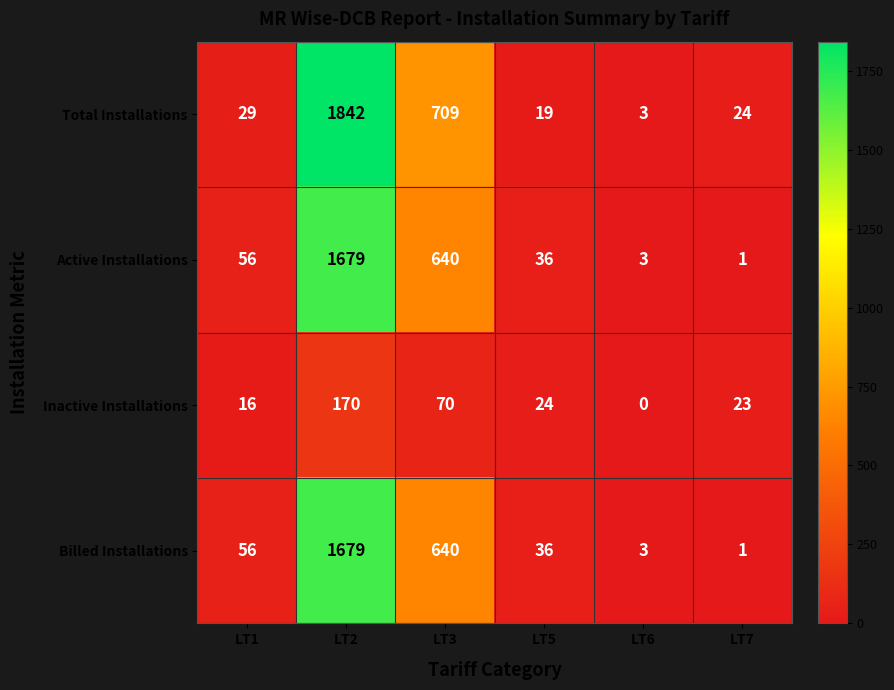

List the labels in order of Inactive Installations value, smallest first.

LT6, LT1, LT7, LT5, LT3, LT2